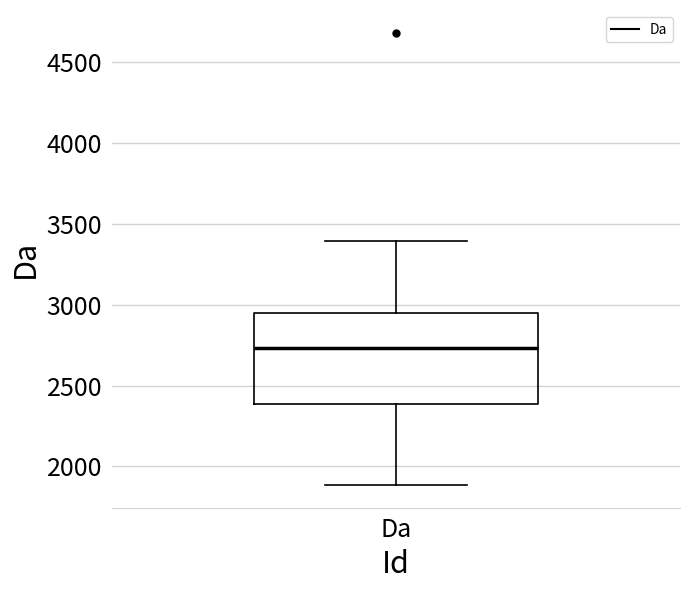

Where is the lower edge of the box for Da on the y-axis? The values are not printed on the chart, so give them approximately, as read against the axis.

2400